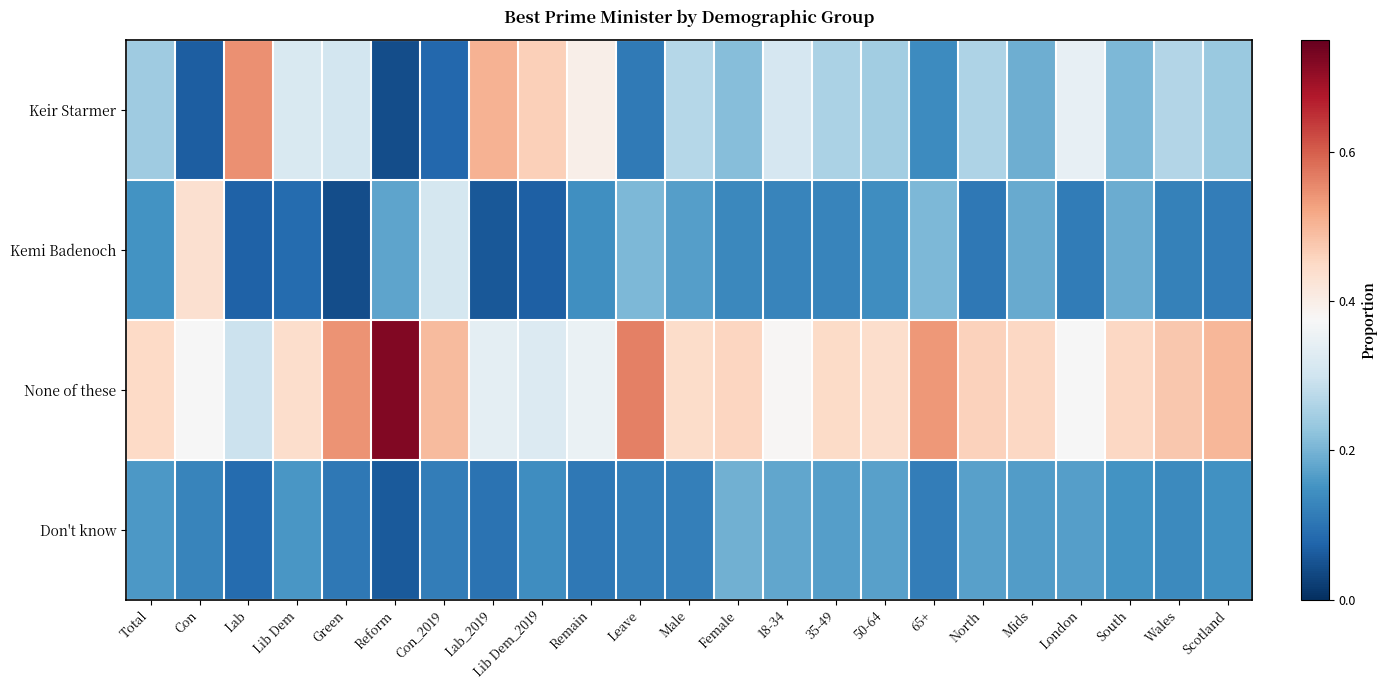

Which series has the largest total across all categories?

None of these